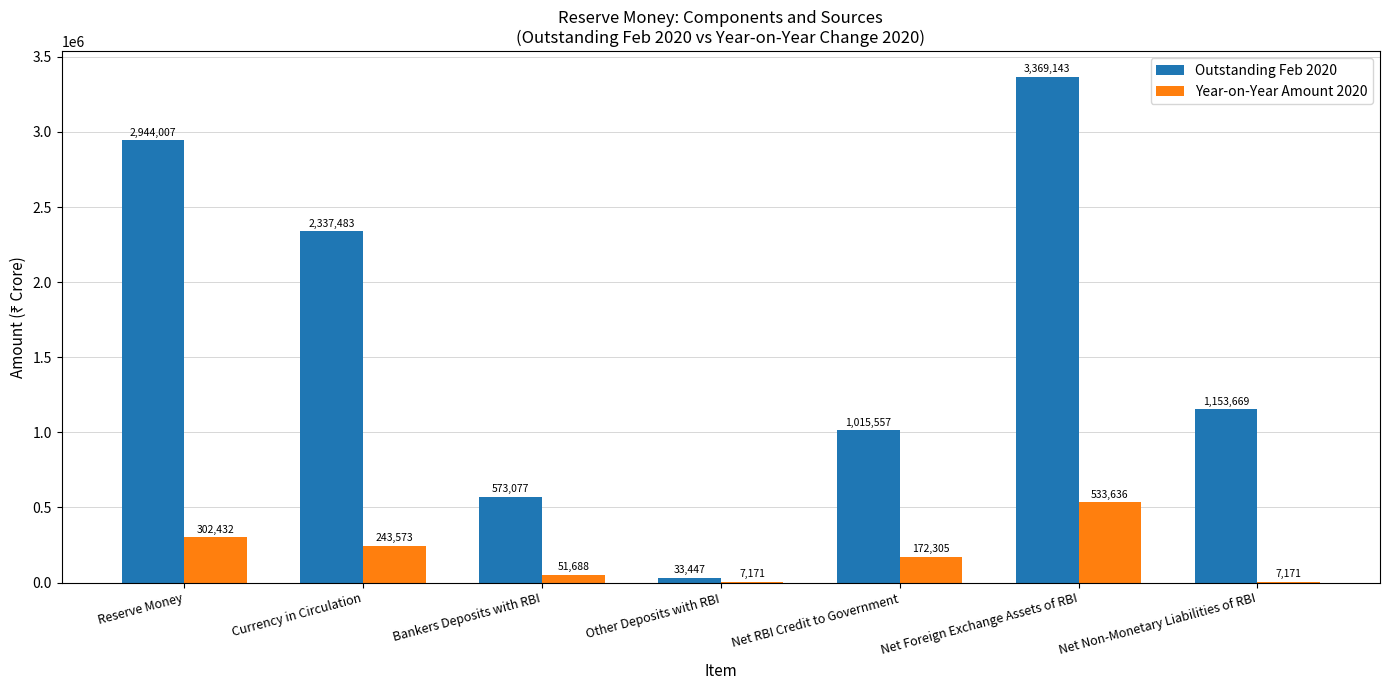

What are all the series names shown in the legend?

Outstanding Feb 2020, Year-on-Year Amount 2020